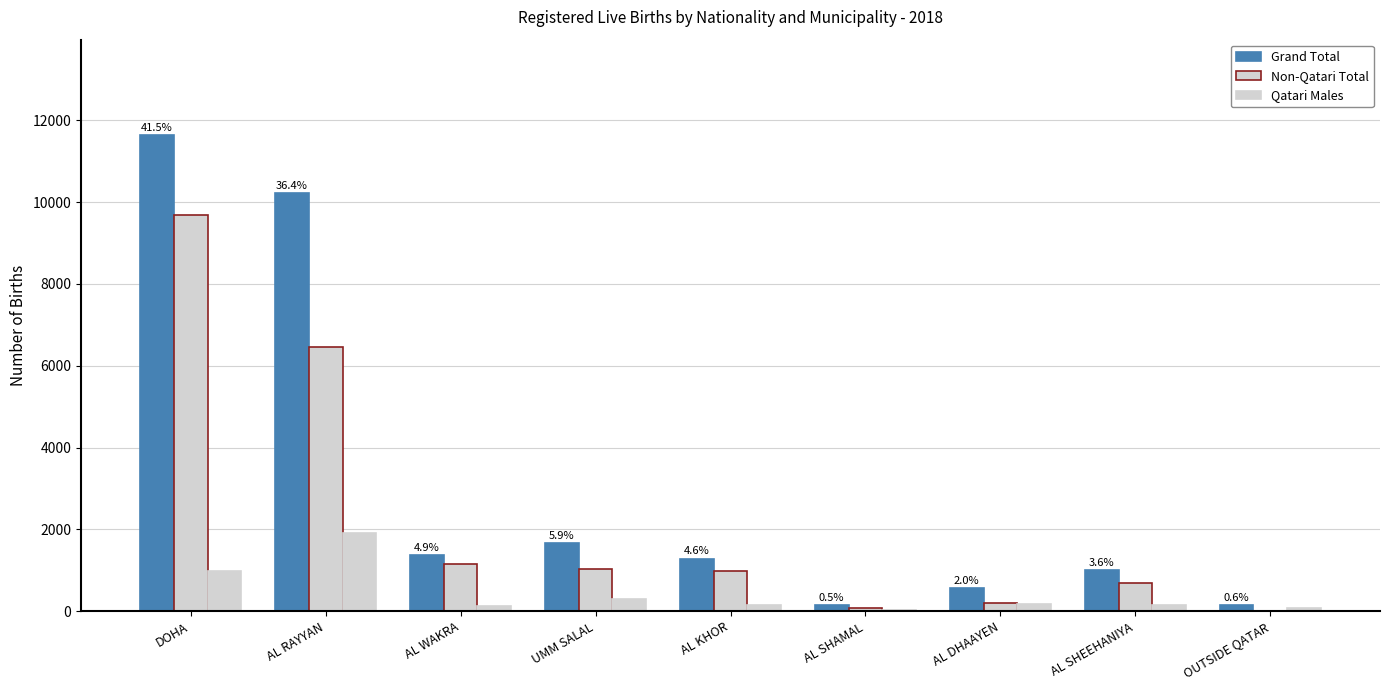

What is the sum of all Grand Total values?

28069